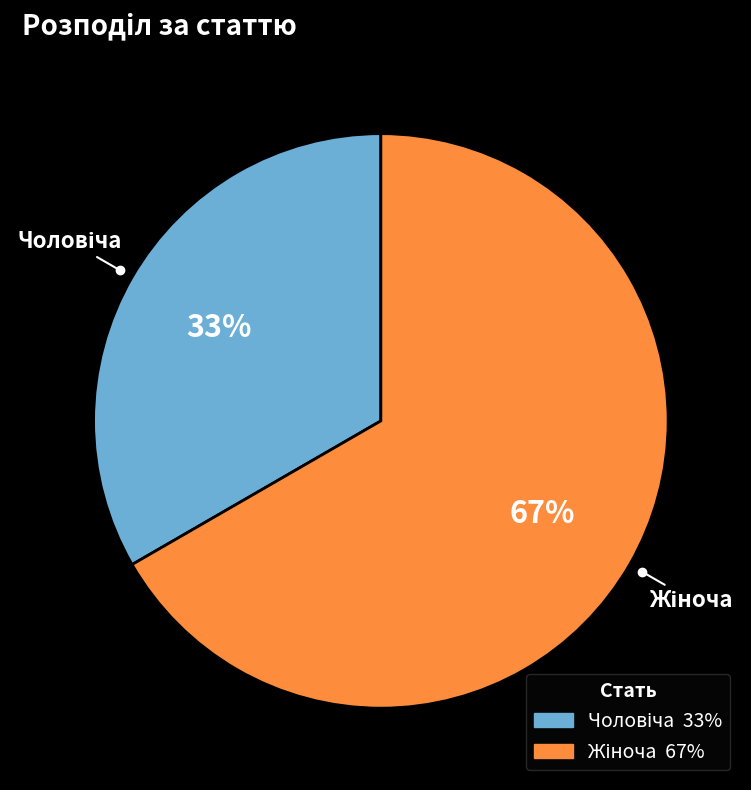

To the nearest percent, what is the average slice percentage?

50%